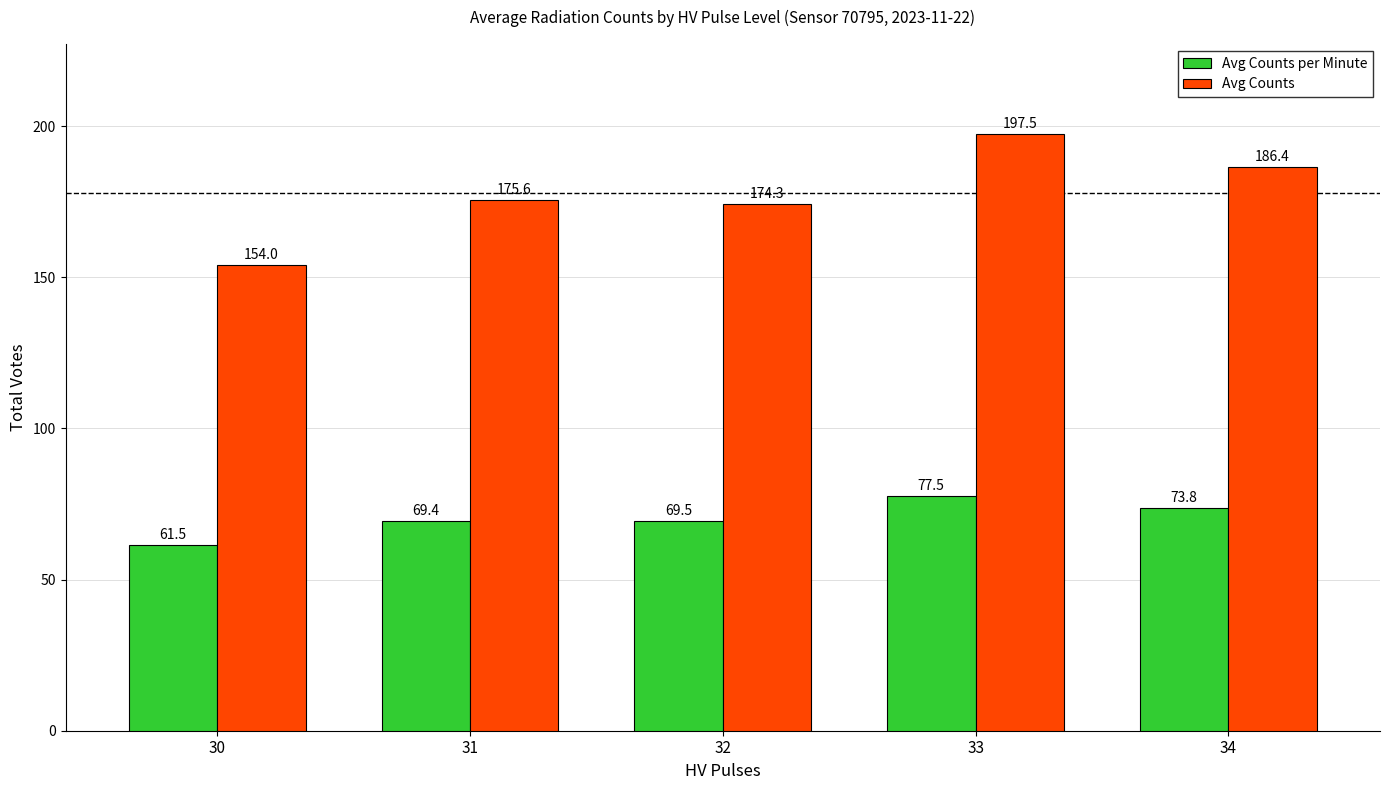

Which series has the widest spread of values?

Avg Counts